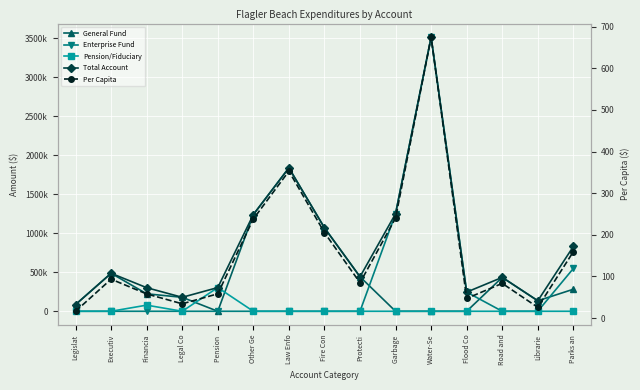

What is the total value across all series at Financia?

604694.1